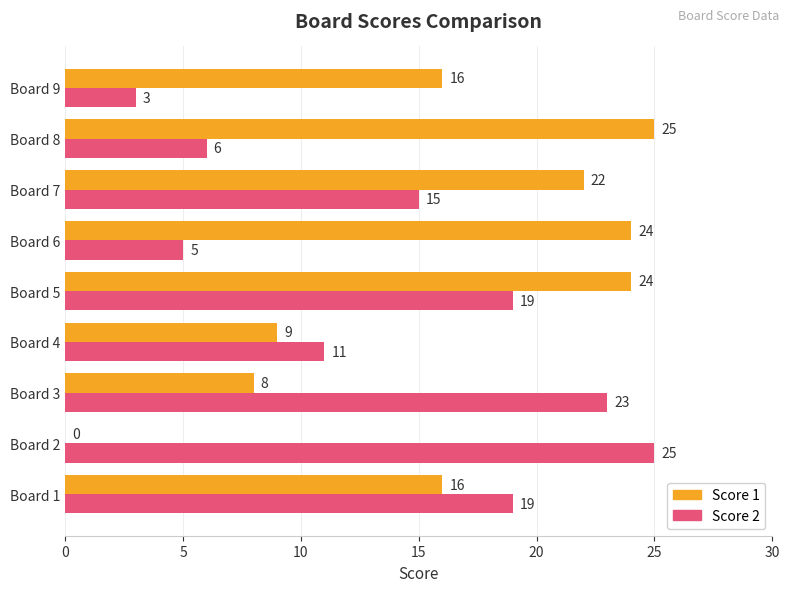

Between Board 3 and Board 7, which series saw the biggest shift?

Score 1